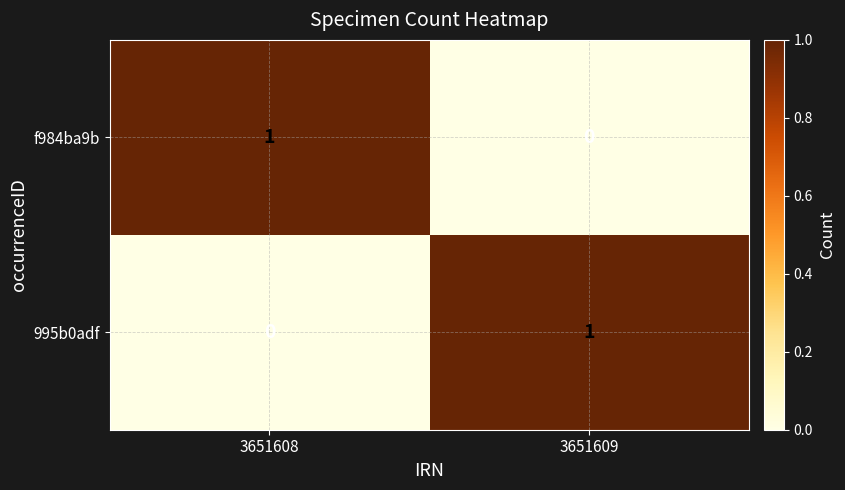

True or false: f984ba9b has a value of 0 at 3651608.

False